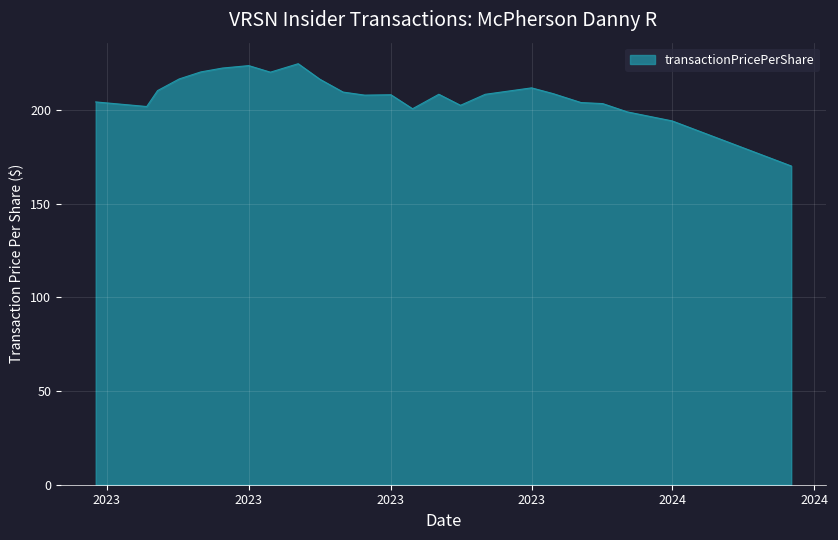

What is the minimum value shown in the chart?

170.1